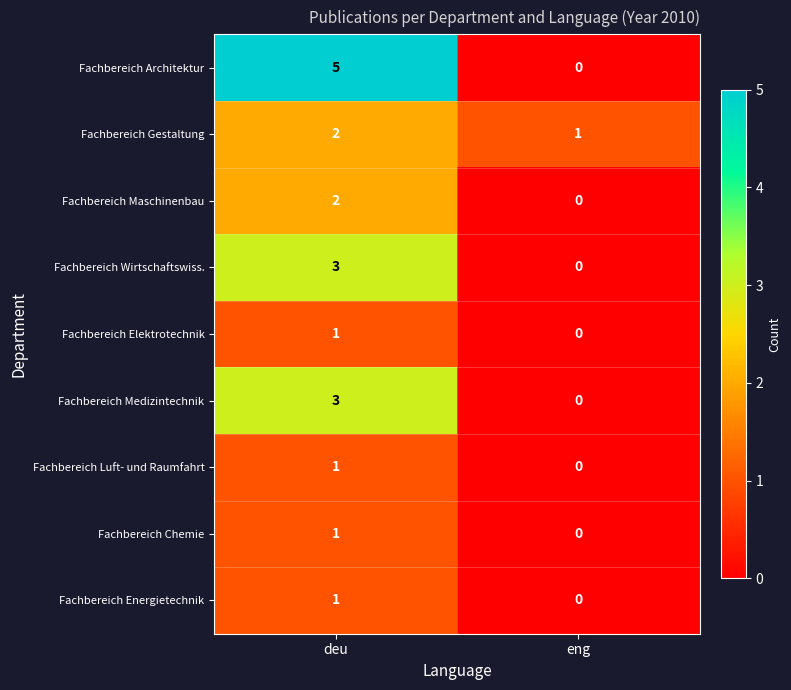

Rank the categories by Fachbereich Luft- und Raumfahrt value from lowest to highest.

eng, deu